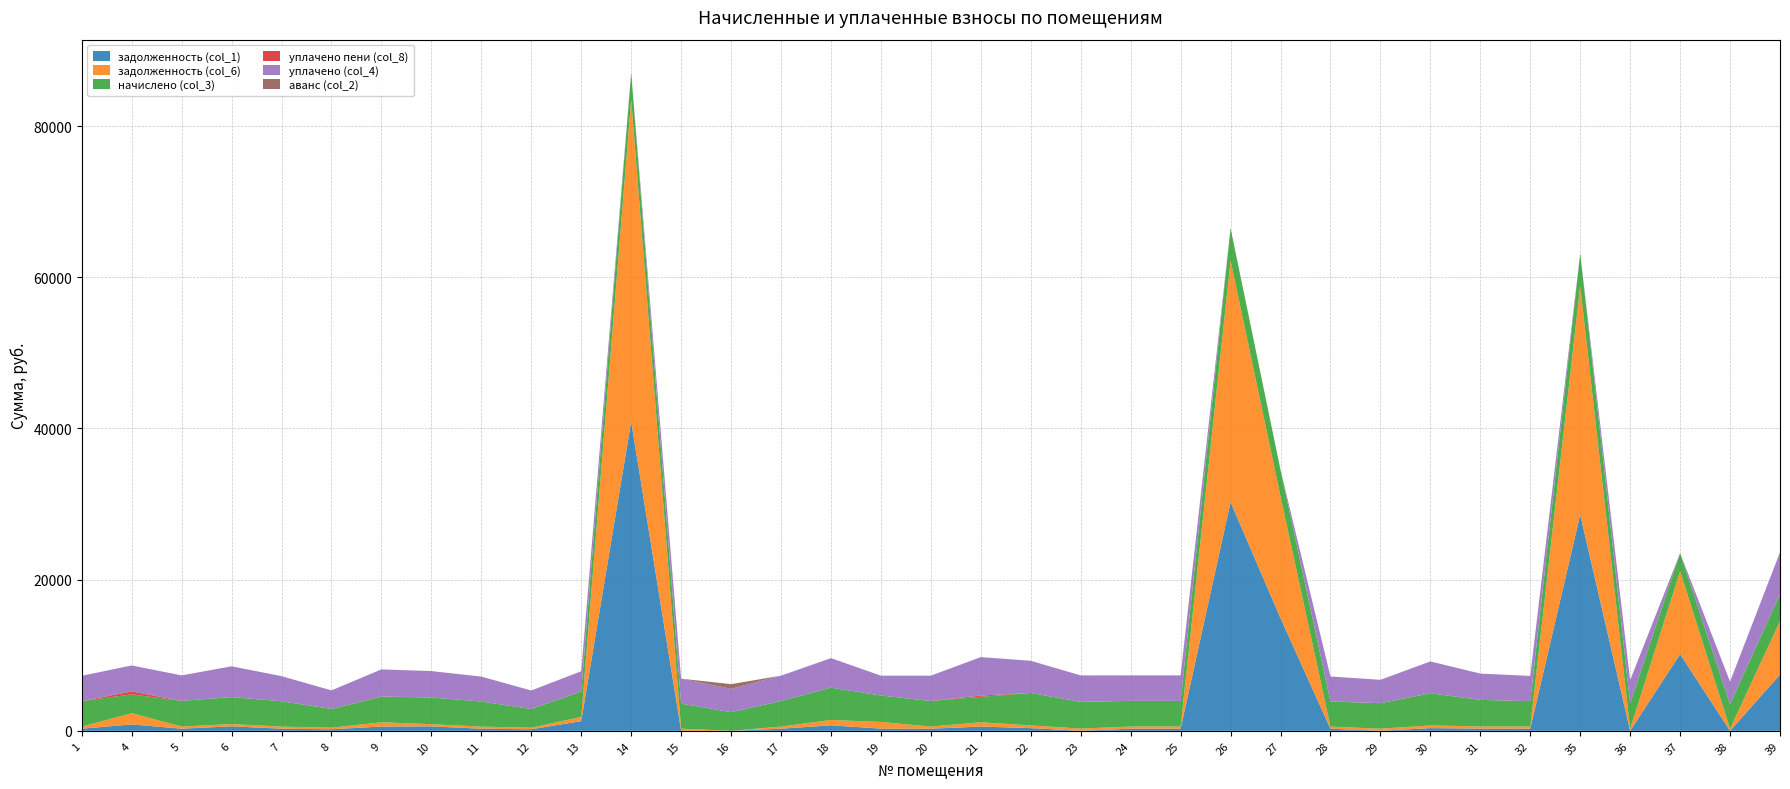

Reading left to right, list all the values displayed in this chart.

задолженность (col_1): 281.1	846.3	283.1	594.1	279.1	206.5	564.8	587.4	277.1	205.8	1278.7	40916.0	0.0	0.0	281.7	724.3	291.7	281.7	563.5	357.6	0.0	283.1	283.1	30255.9	14886.0	277.1	0.0	354.3	292.4	280.4	28597.7	0.0	10138.7	0.0	7422.6
задолженность (col_6): 281.1	1487.7	283.1	297.0	279.1	206.5	564.8	293.7	277.1	205.8	560.8	42632.4	277.1	0.0	281.7	709.0	876.0	281.7	566.0	357.6	294.4	283.1	283.1	31959.7	16118.6	277.1	281.1	354.3	292.4	280.4	30230.7	279.1	10978.2	271.1	7083.7
начислено (col_3): 3372.6	2485.6	3396.6	3564.5	3348.6	2477.5	3388.6	3524.5	3324.7	2469.5	3364.7	3524.5	3324.7	2469.5	3380.6	4283.8	3500.5	3380.6	3372.6	4291.7	3532.4	3396.6	3396.6	4267.7	3508.4	3324.7	3372.6	4251.7	3508.4	3364.7	4323.7	3348.6	2389.6	3252.7	3564.5
уплачено пени (col_8): 0.0	391.8	0.0	11.6	3.4	0.0	24.8	0.0	0.0	1.7	11.5	0.0	0.0	0.0	0.0	0.0	0.0	0.0	164.2	0.0	0.0	0.5	0.5	0.0	0.0	10.9	0.0	0.0	0.0	0.0	0.0	0.0	0.0	0.0	0.0
уплачено (col_4): 3343.9	3432.2	3367.7	4067.6	3320.1	2456.4	3584.4	3494.5	3296.4	2448.5	2666.7	0.0	3296.4	3084.1	3351.9	3898.2	2625.4	3351.9	5084.2	4255.2	3501.4	3367.7	3367.7	0.0	0.0	3296.4	3091.6	4215.6	3478.6	3336.1	0.0	3069.6	0.0	2981.7	5550.0
аванс (col_2): 0.0	0.0	0.0	0.0	0.0	0.0	0.0	0.0	0.0	0.0	0.0	0.0	0.0	614.9	0.0	0.0	0.0	0.0	0.0	0.0	0.0	0.0	0.0	0.0	0.0	0.0	0.0	0.0	0.0	0.0	0.0	0.0	0.0	0.0	0.0